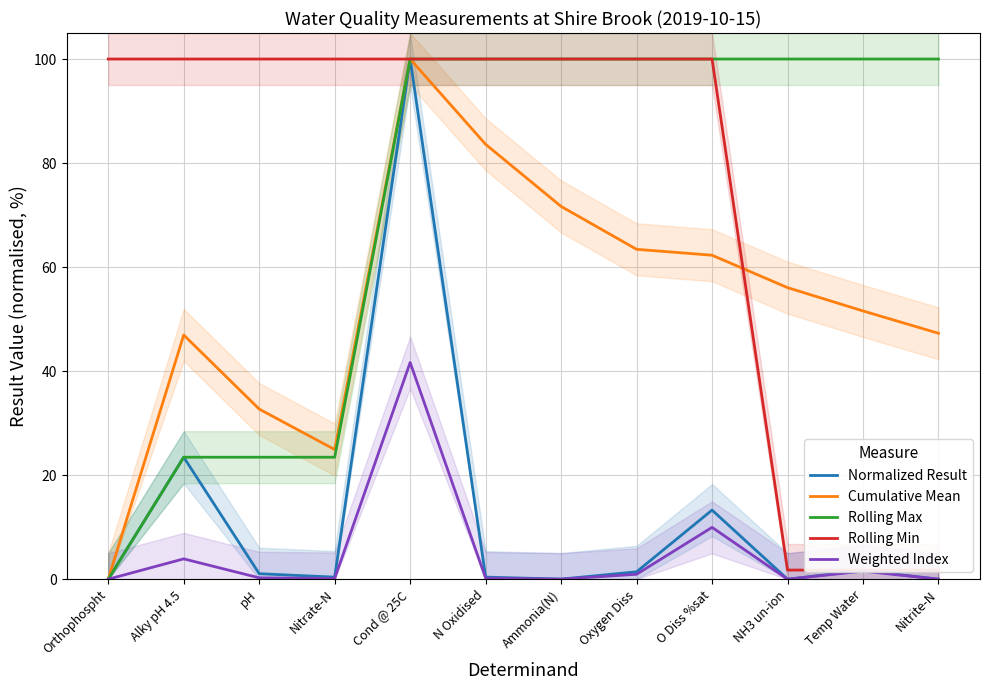

True or false: Weighted Index and Rolling Min intersect in this chart.

False